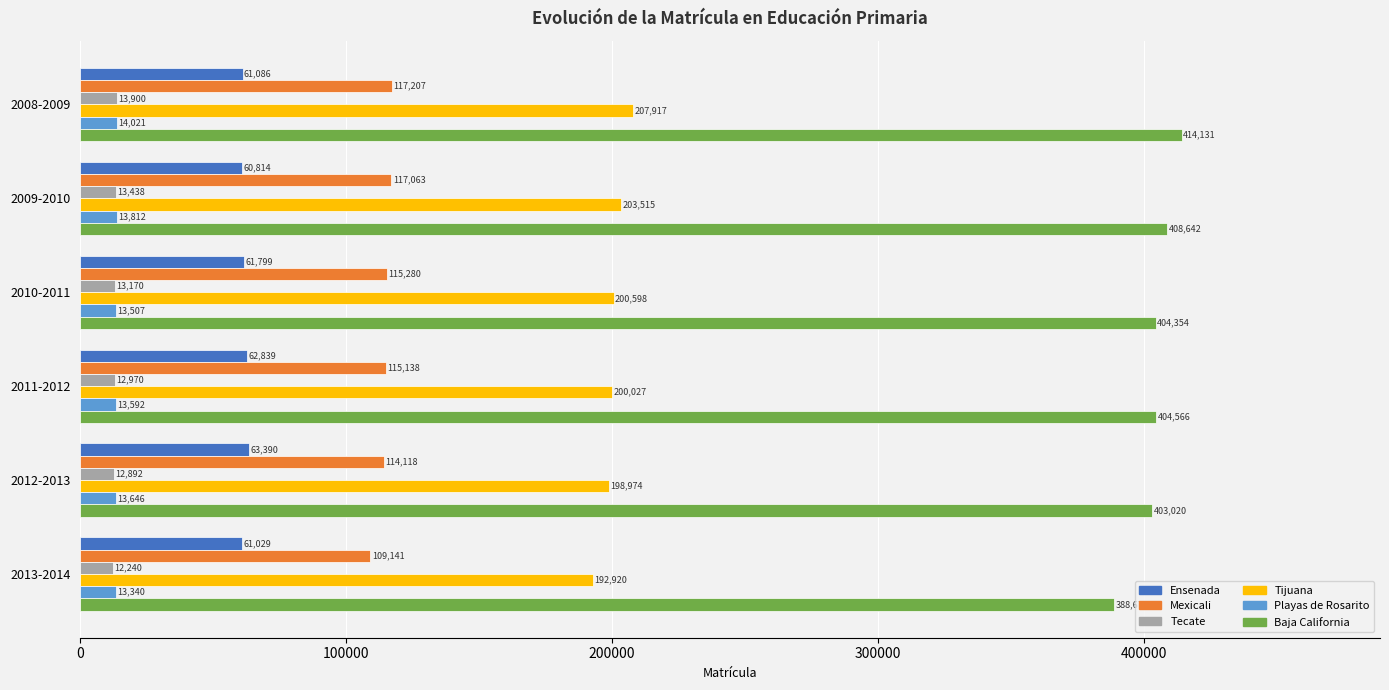

Rank the series by their maximum value, from lowest to highest.

Tecate, Playas de Rosarito, Ensenada, Mexicali, Tijuana, Baja California